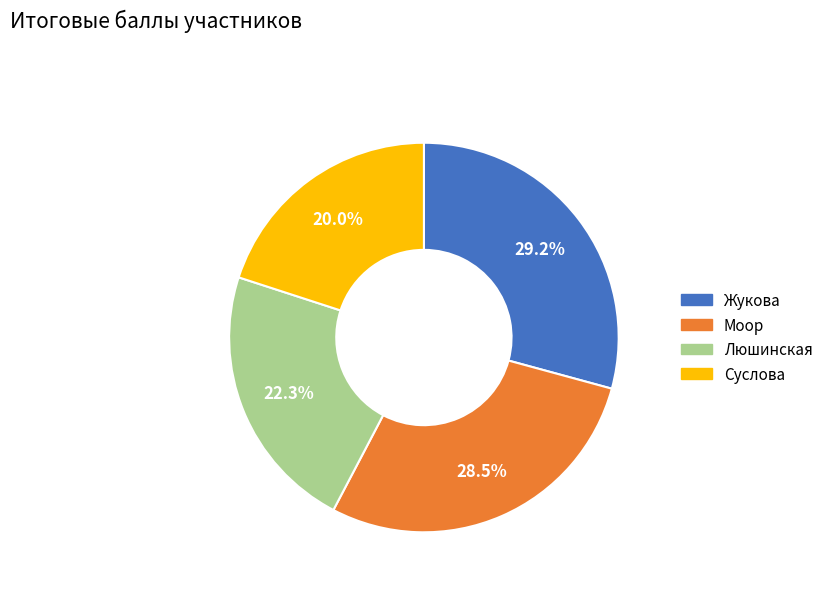

Rank the categories by value from highest to lowest.

Жукова, Моор, Люшинская, Суслова